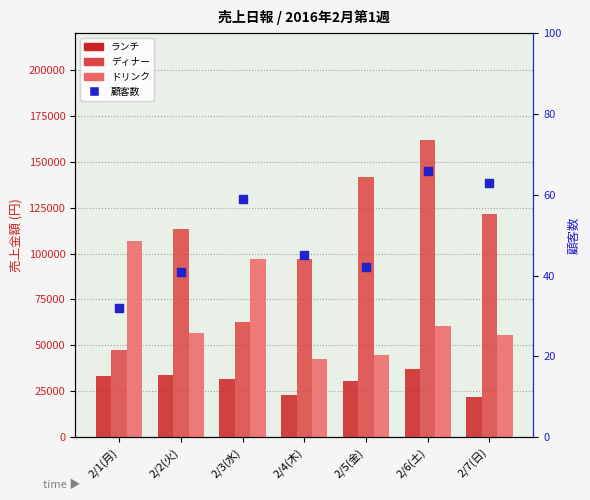

Which series has the largest Y range (max minus min)?

ディナー